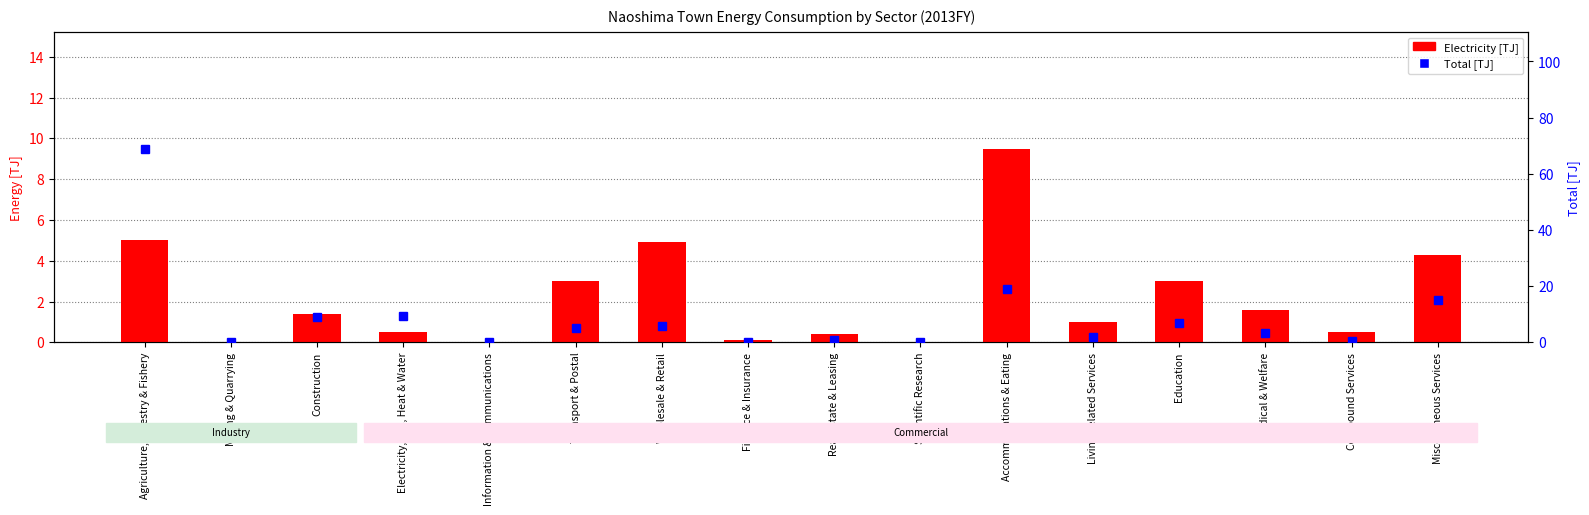

What is the difference between the highest and lowest values at Medical & Welfare?

1.7